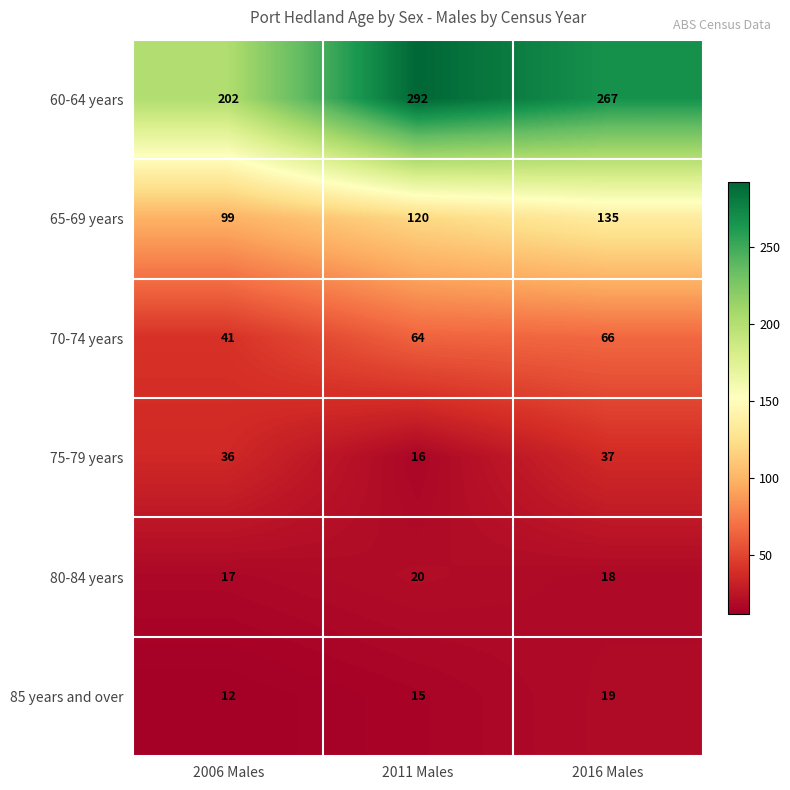

Read the 80-84 years value at 2016 Males.

18